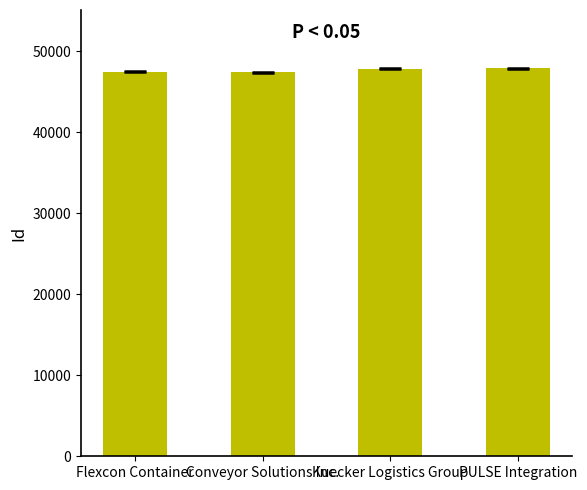

Is it true that the value at Kuecker Logistics Group is 47843?

True